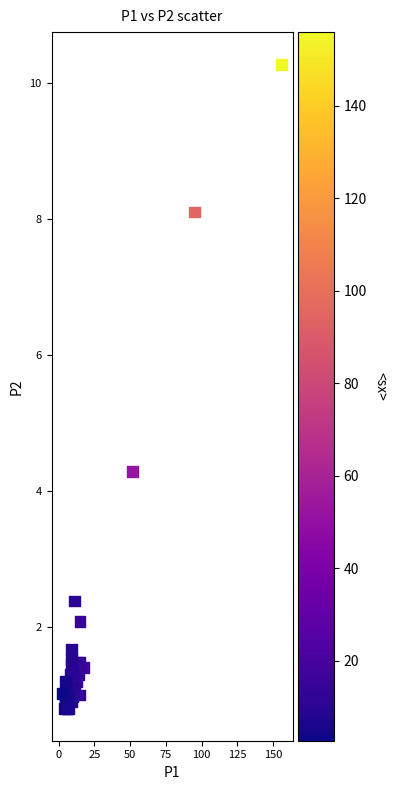

What Y value in the scatter plot is closest to 5?

4.3